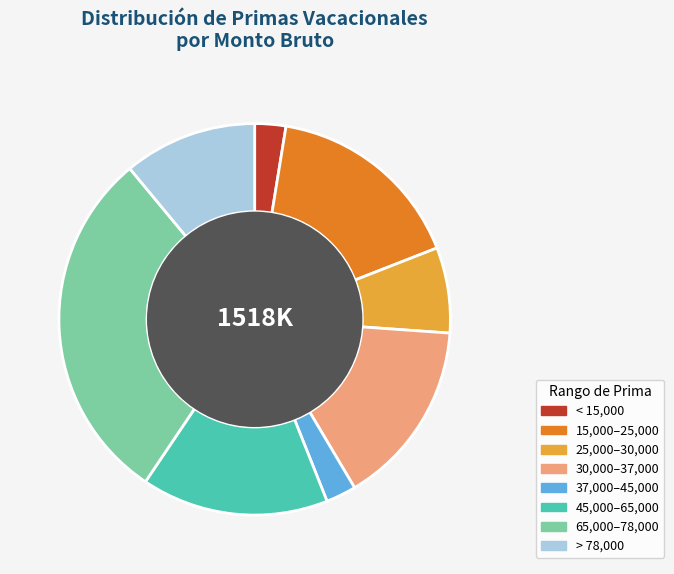

The > 78,000 slice represents 11% of the pie. True or false?

True